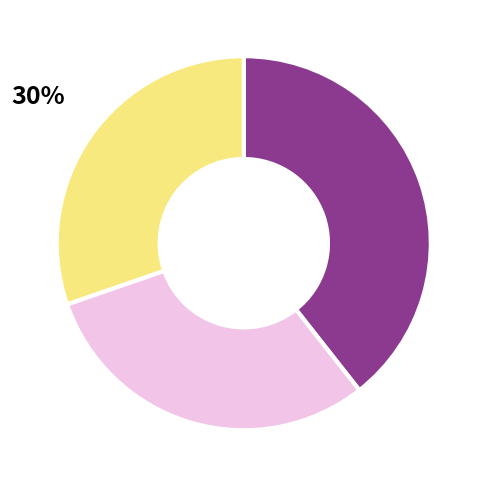

How many slices are in this pie chart?

3